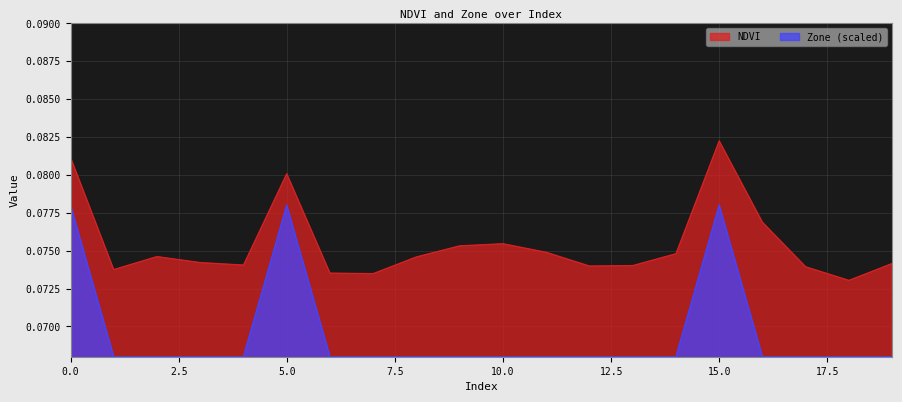

What are all the series names shown in the legend?

NDVI, Zone (scaled)